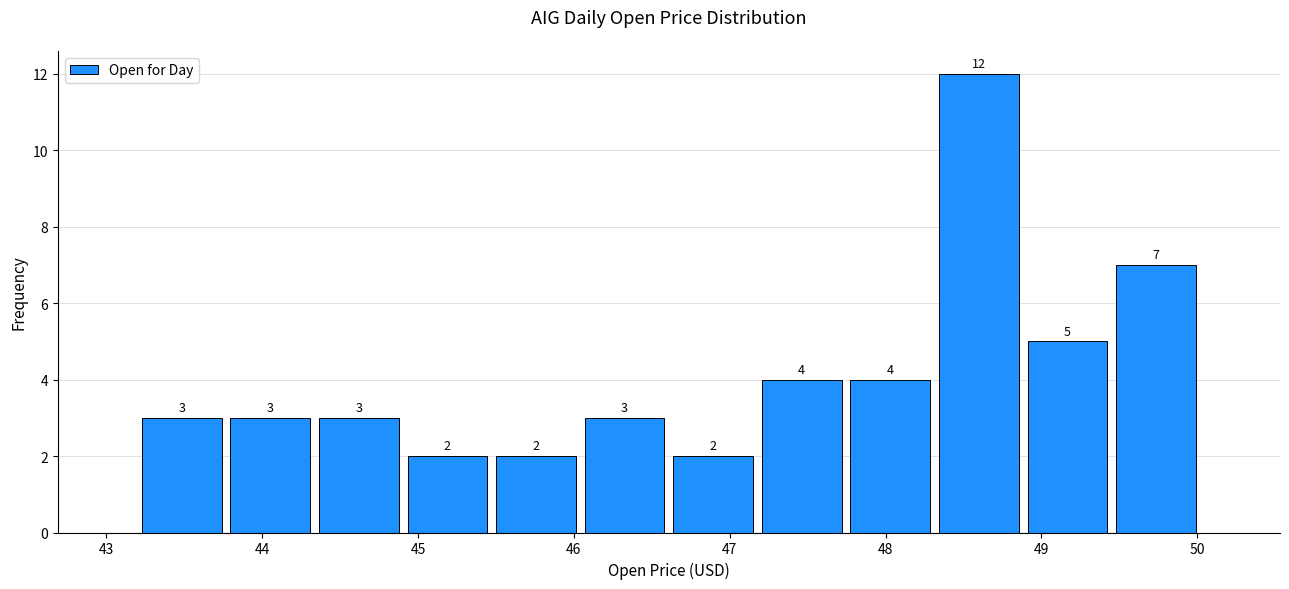

How tall is the bar that spans 48.3 to 48.9 on the x-axis? The bar edges are not printed on the chart, so give them approximately, as read against the axis.

12